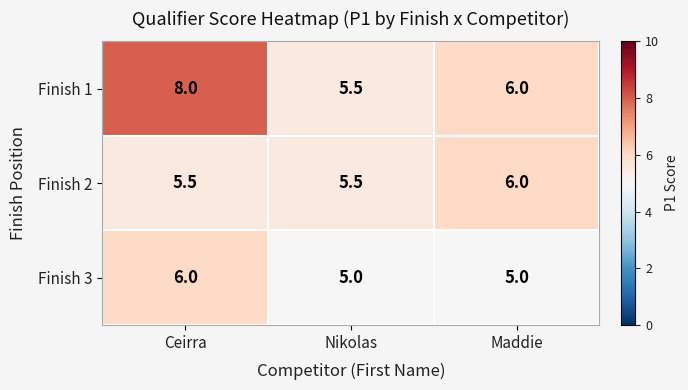

Which series has the widest spread of values?

Finish 1